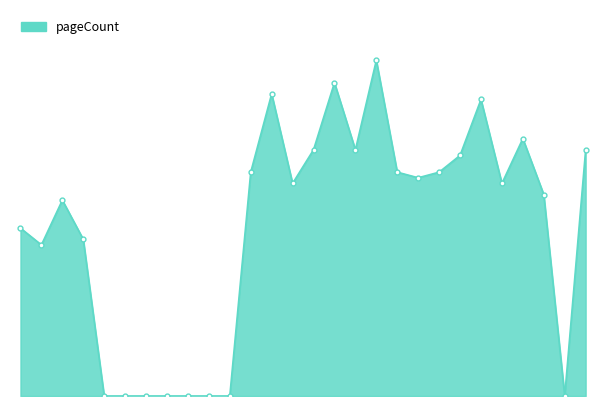

Which label corresponds to the smallest value in the chart?

10024